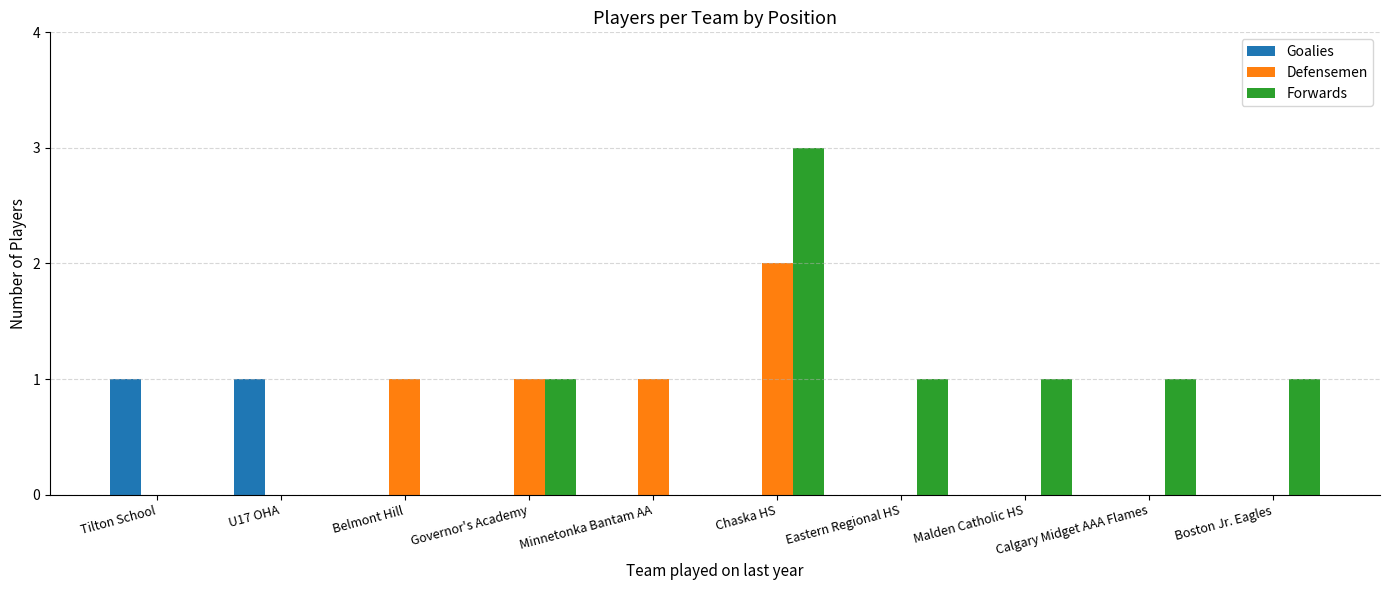

At which category is the sum across all series the highest?

Chaska HS